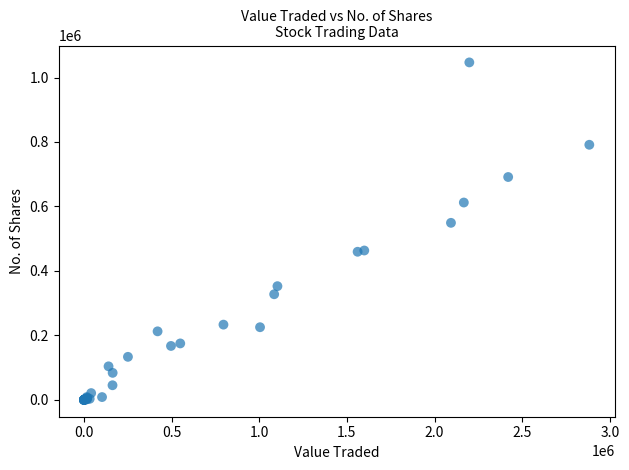

What Y value in the scatter plot is closest to 523417?

549148